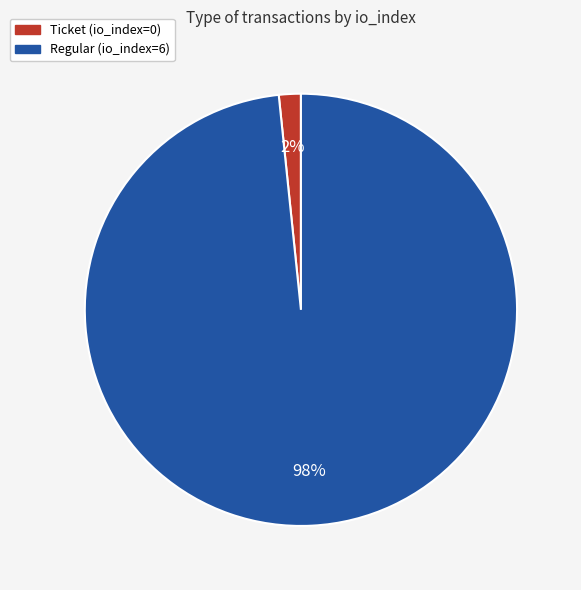

How many segments does this pie chart have?

2